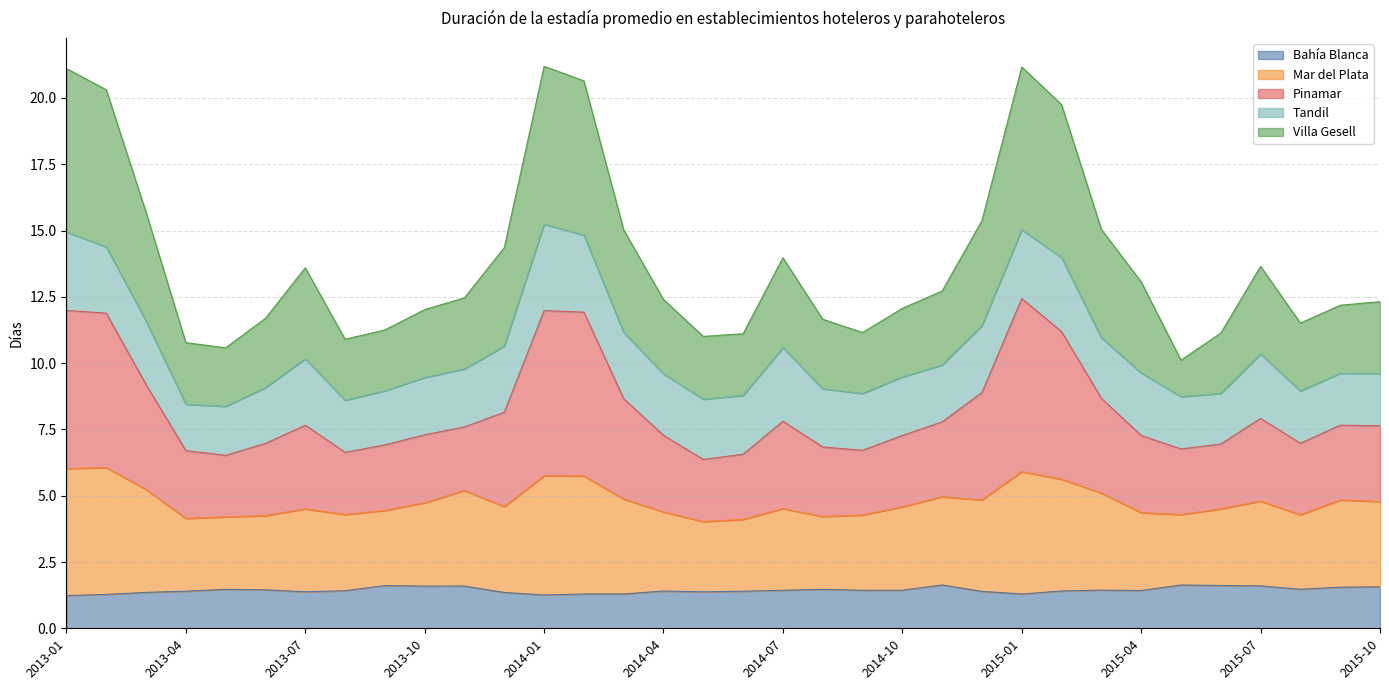

True or false: Bahía Blanca has a value of 1.6 at 2015-07.

True